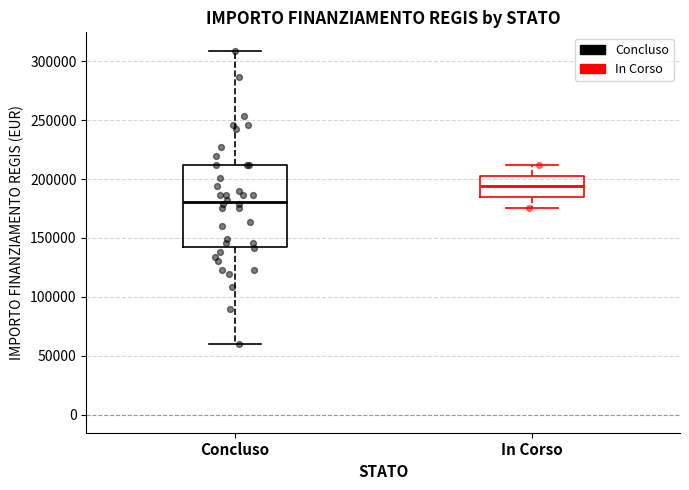

Which box's median line is the highest?

In Corso